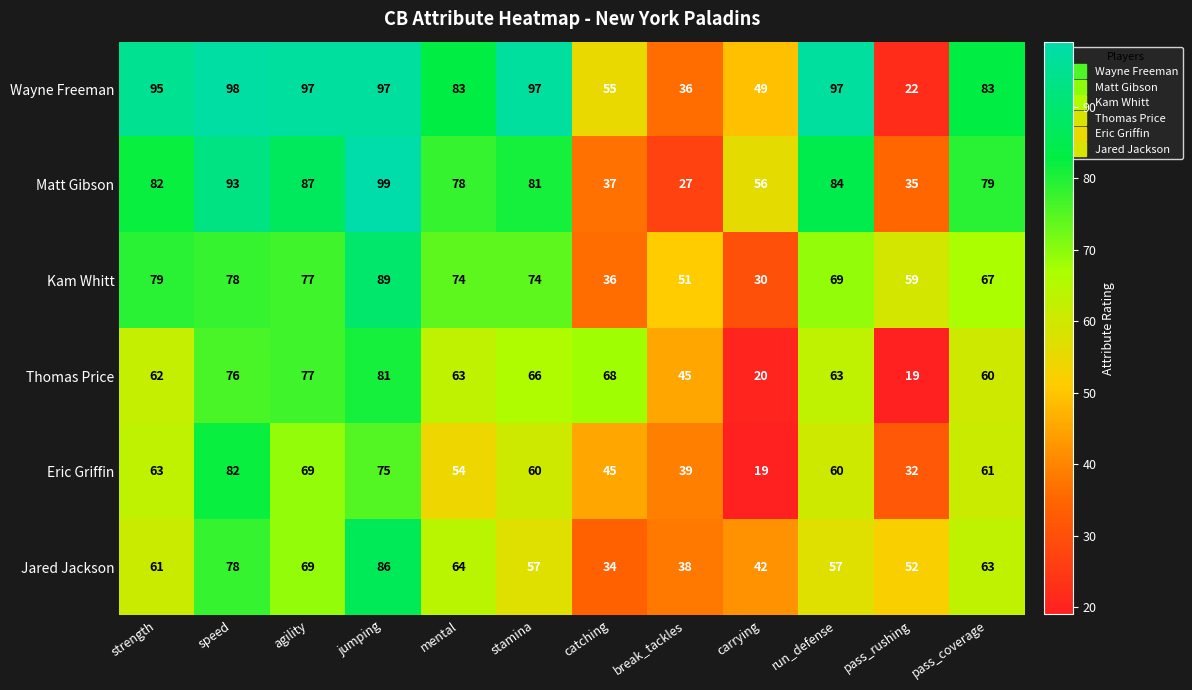

What is the minimum value shown in the chart?

19